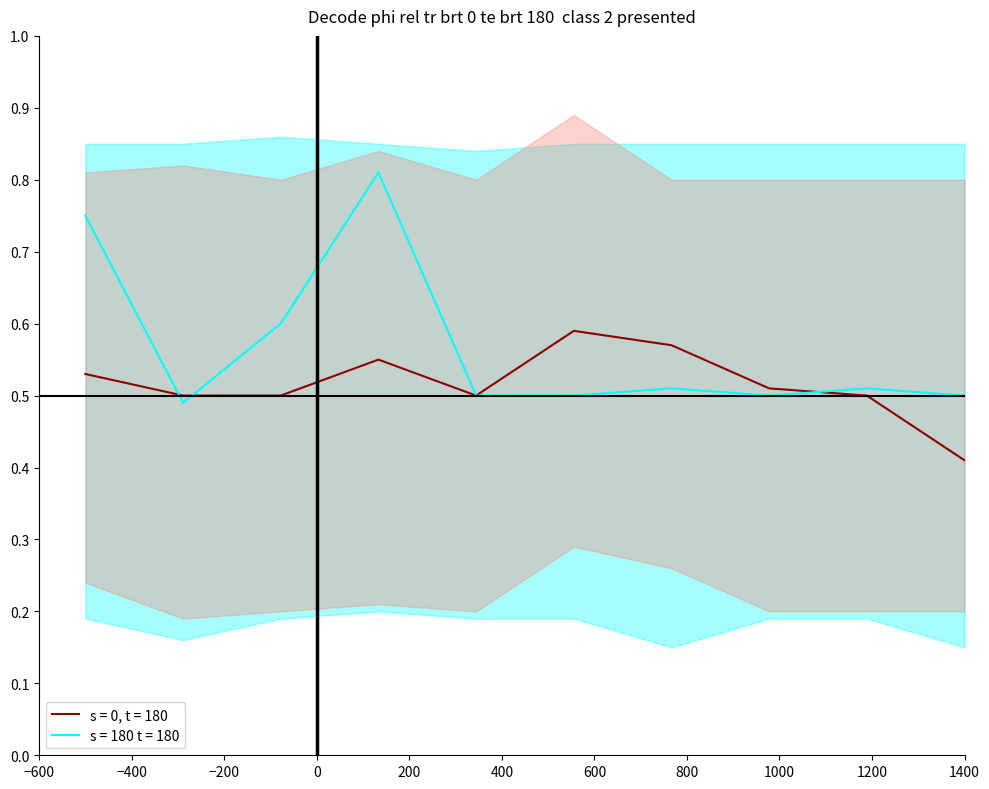

How many lines are shown in the chart?

2